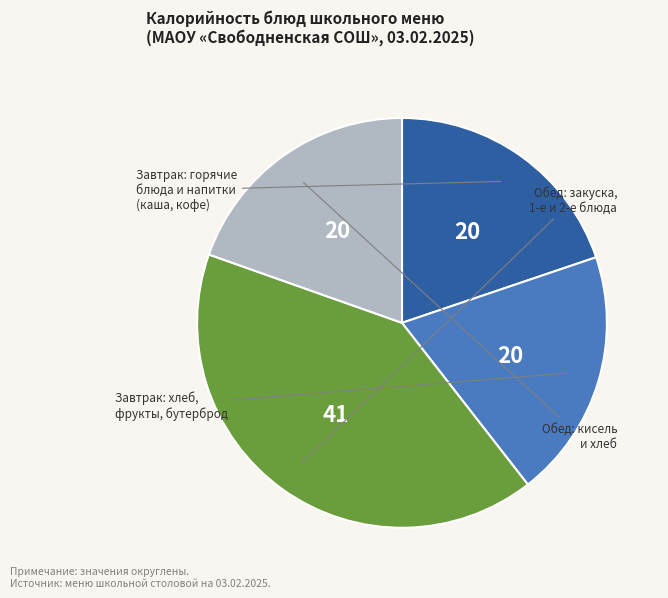

Does any single category account for the majority?

No